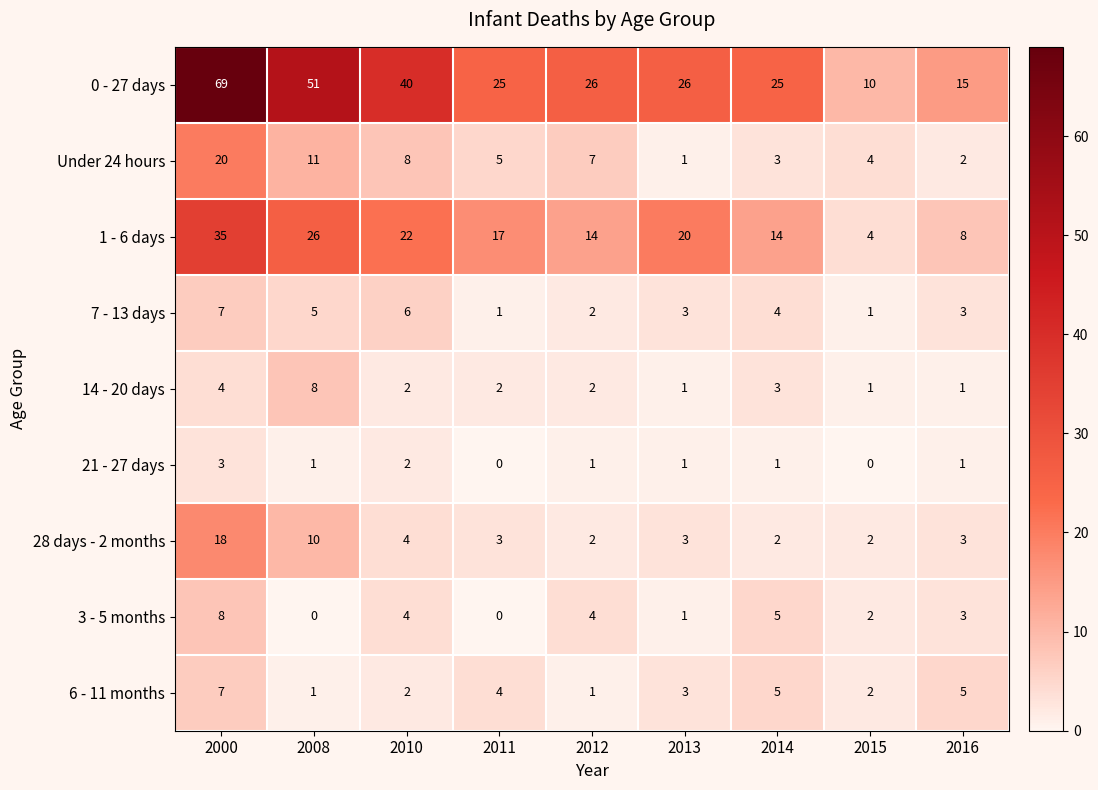

The value of 3 - 5 months at 2010 is 4. True or false?

True